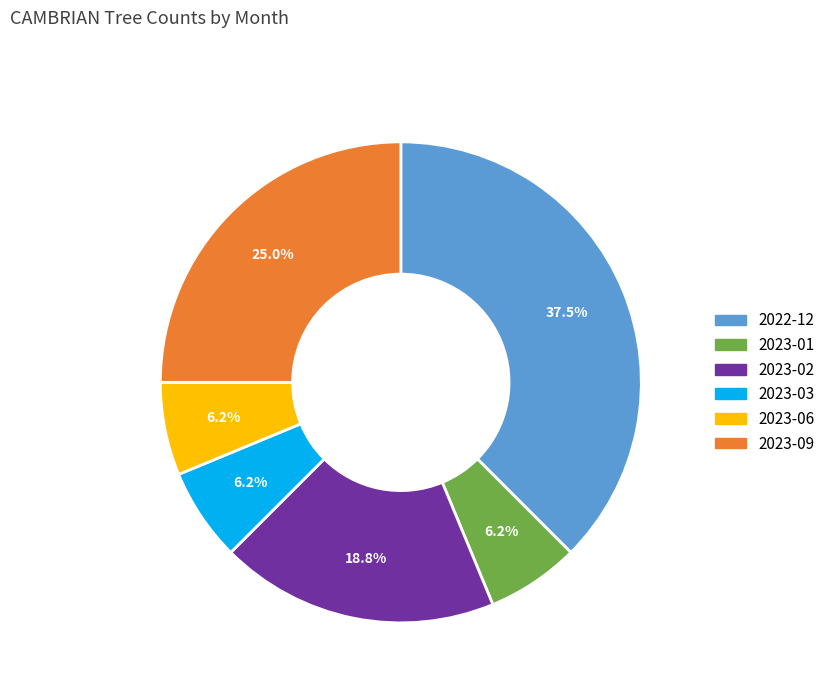

How much of the chart is everything except 2022-12?

62.5%